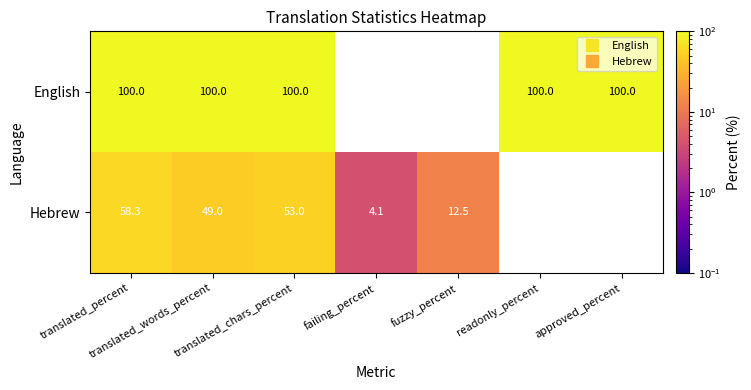

The value of English at translated_percent is 100.0. True or false?

True